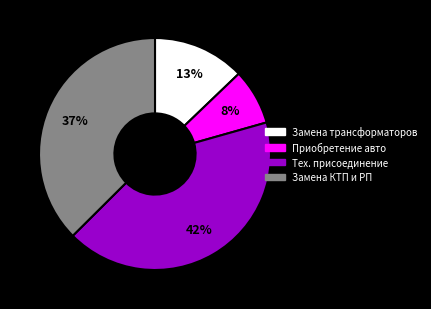

Is it true that Приобретение авто is 1% of the pie?

False